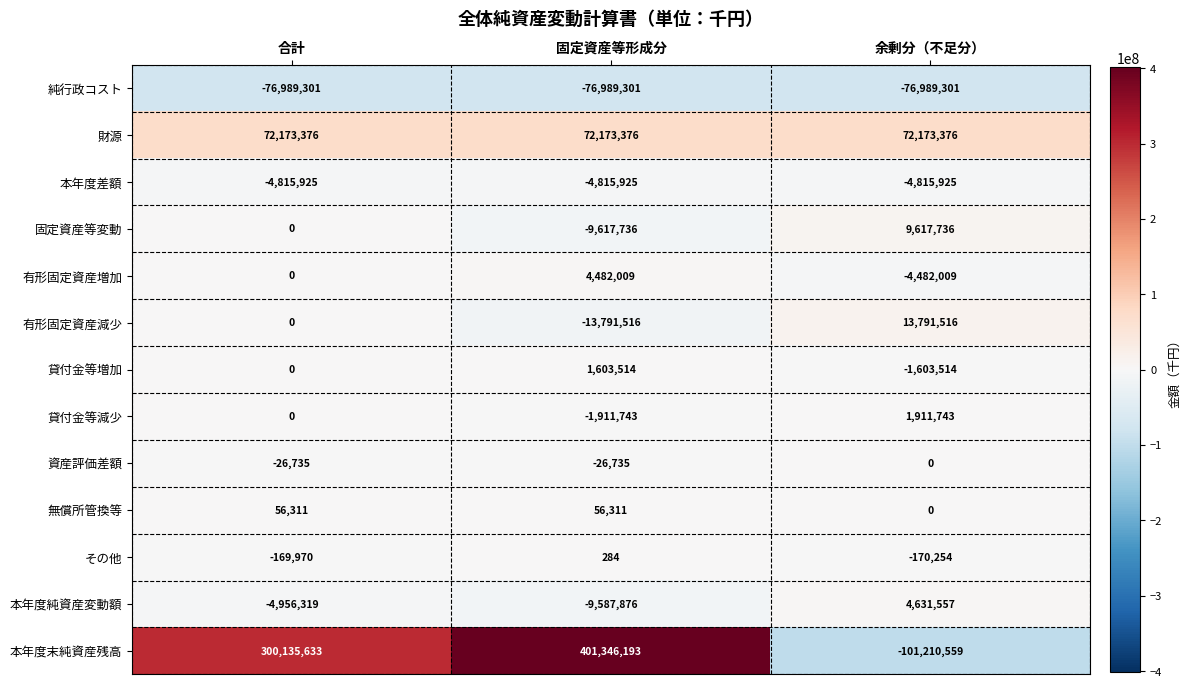

What is the greatest value displayed?

401346193